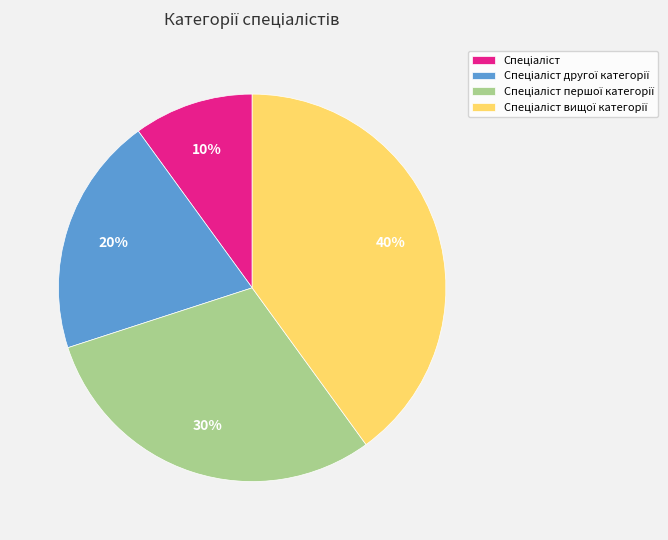

Is there a majority slice in this chart?

No